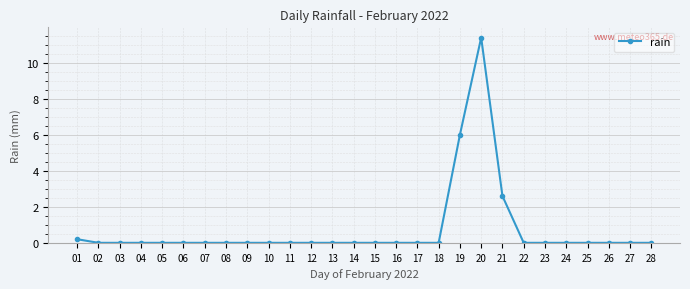

True or false: the data shows 0.0 at 15.

True